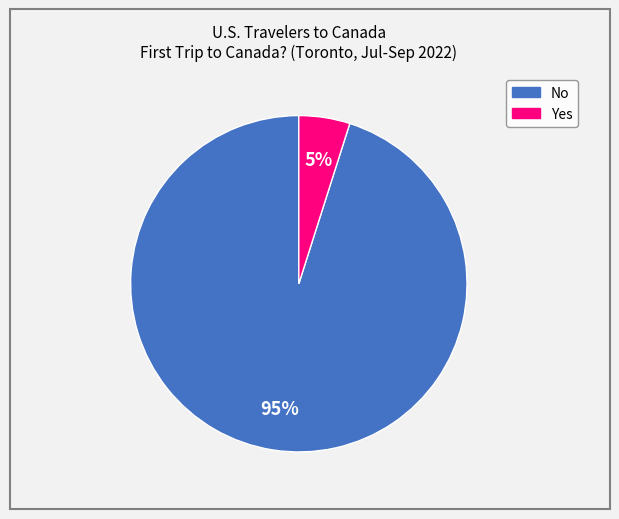

Combined, do No and Yes account for over 50%?

Yes